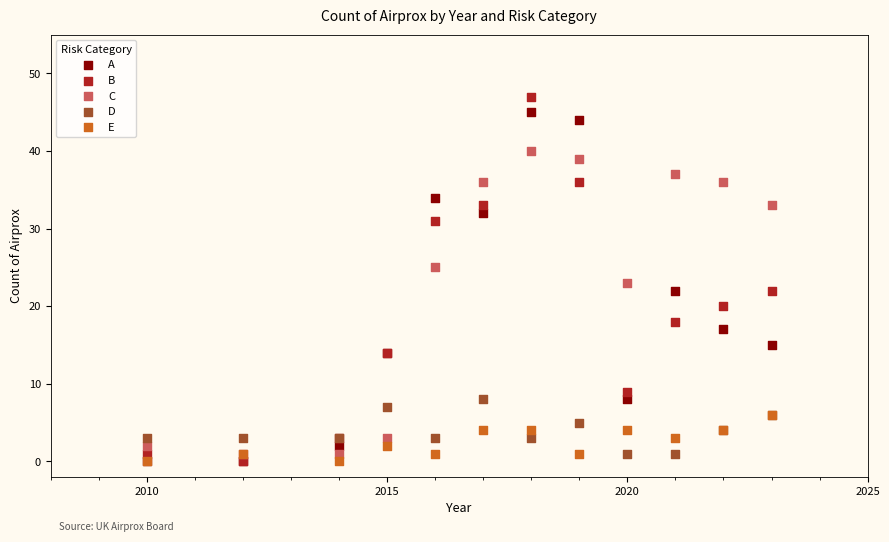

Which series contains the highest Y value?

B